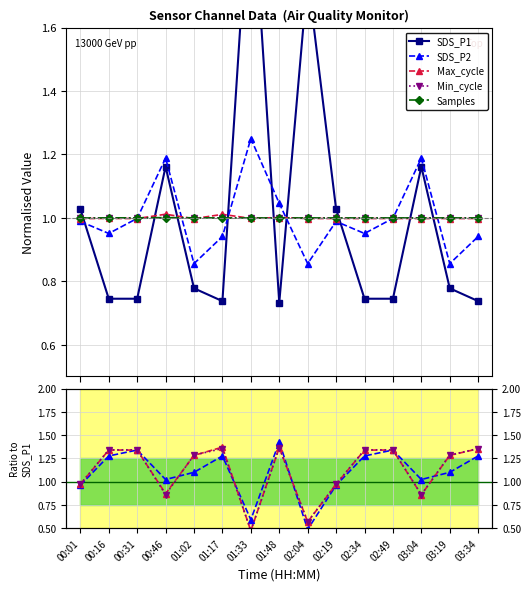

True or false: SDS_P1 has a value of 0.5 at 00:16.

False